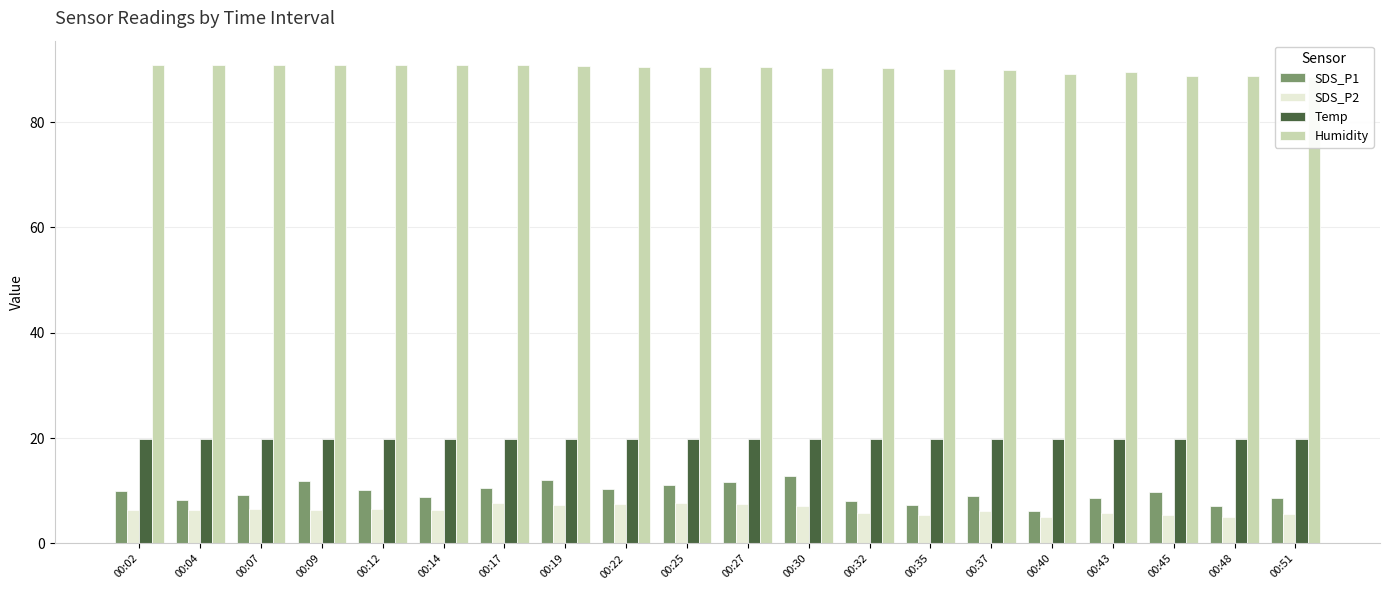

What is the lowest value of the Humidity series?

88.5